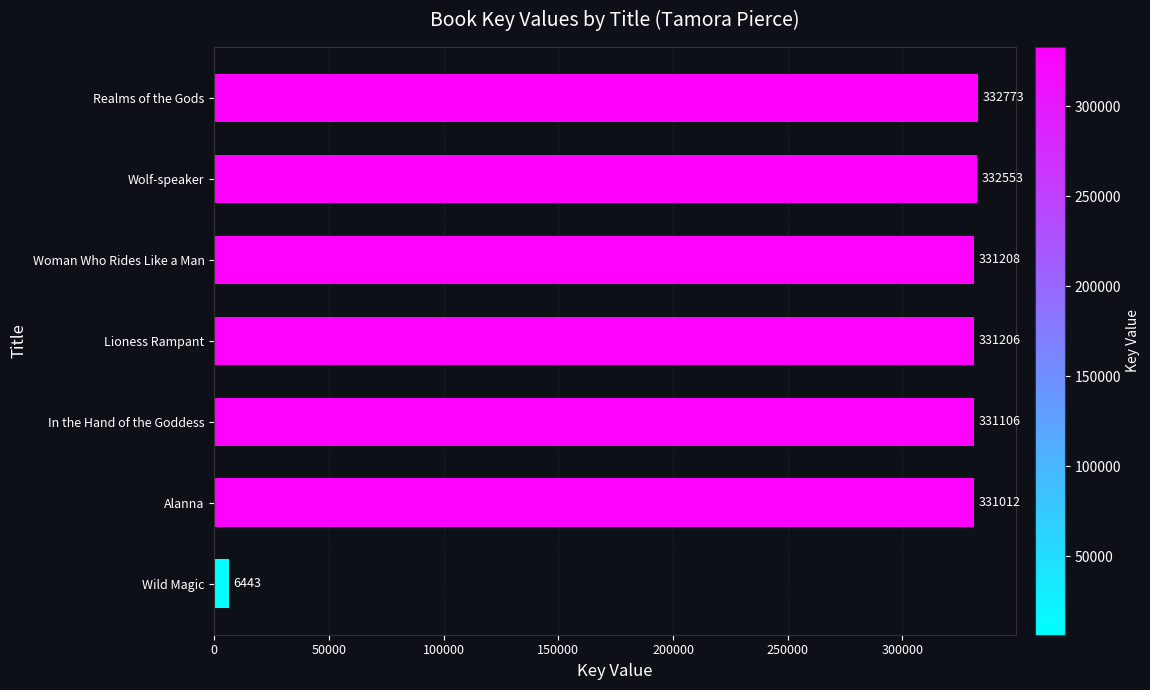

Which category has the highest value across all series?

Realms of the Gods